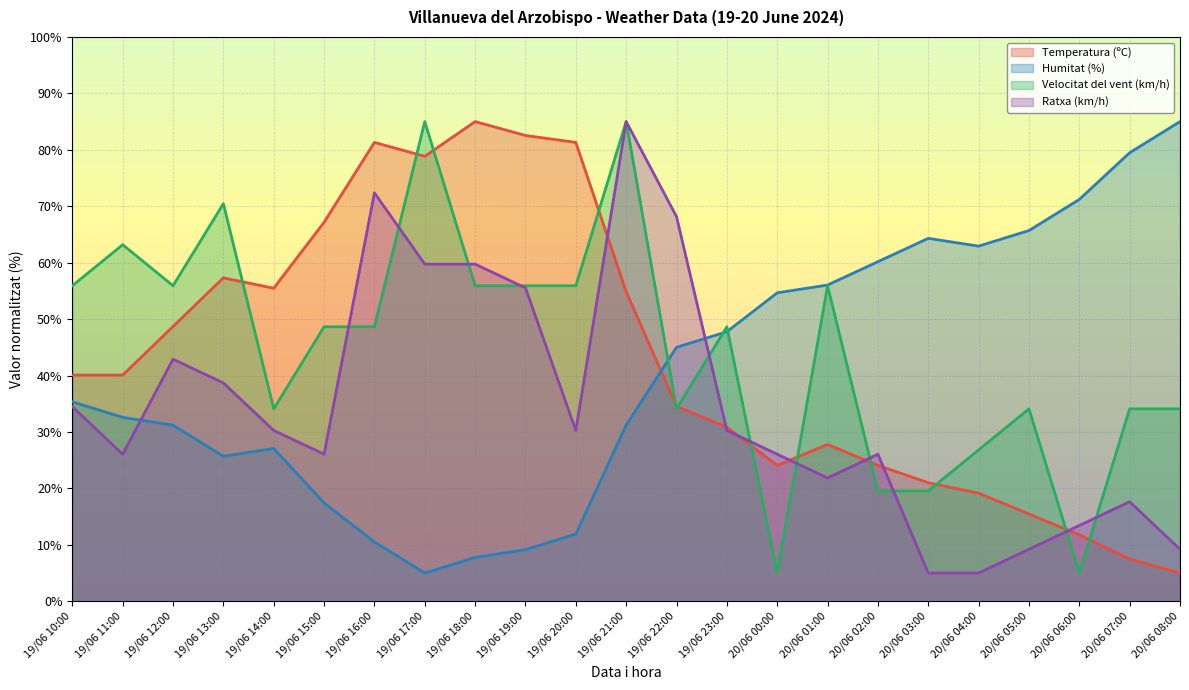

What is the sum of all Velocitat del vent (km/h) values?

1031.4